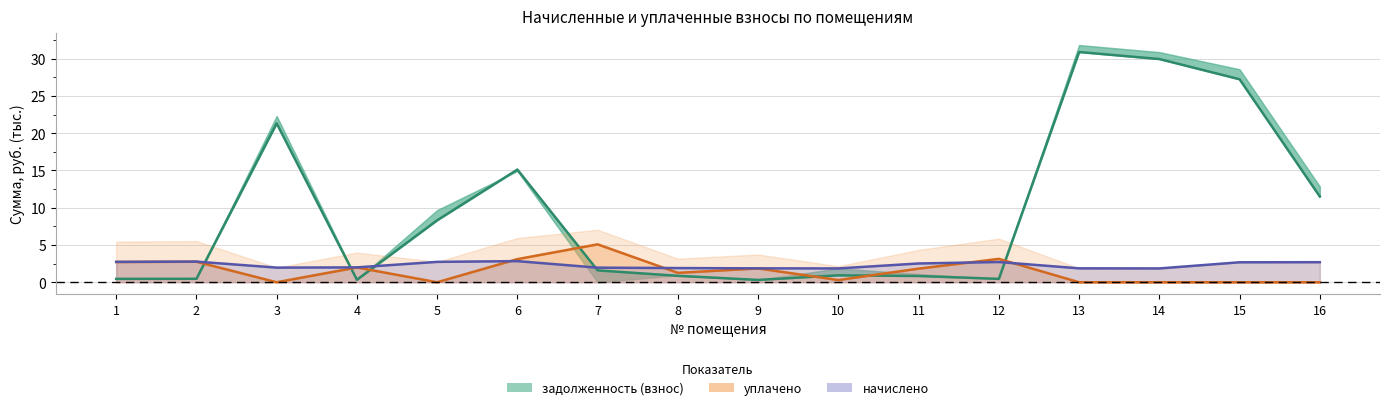

Where is начислено nearest to the value 2?

4